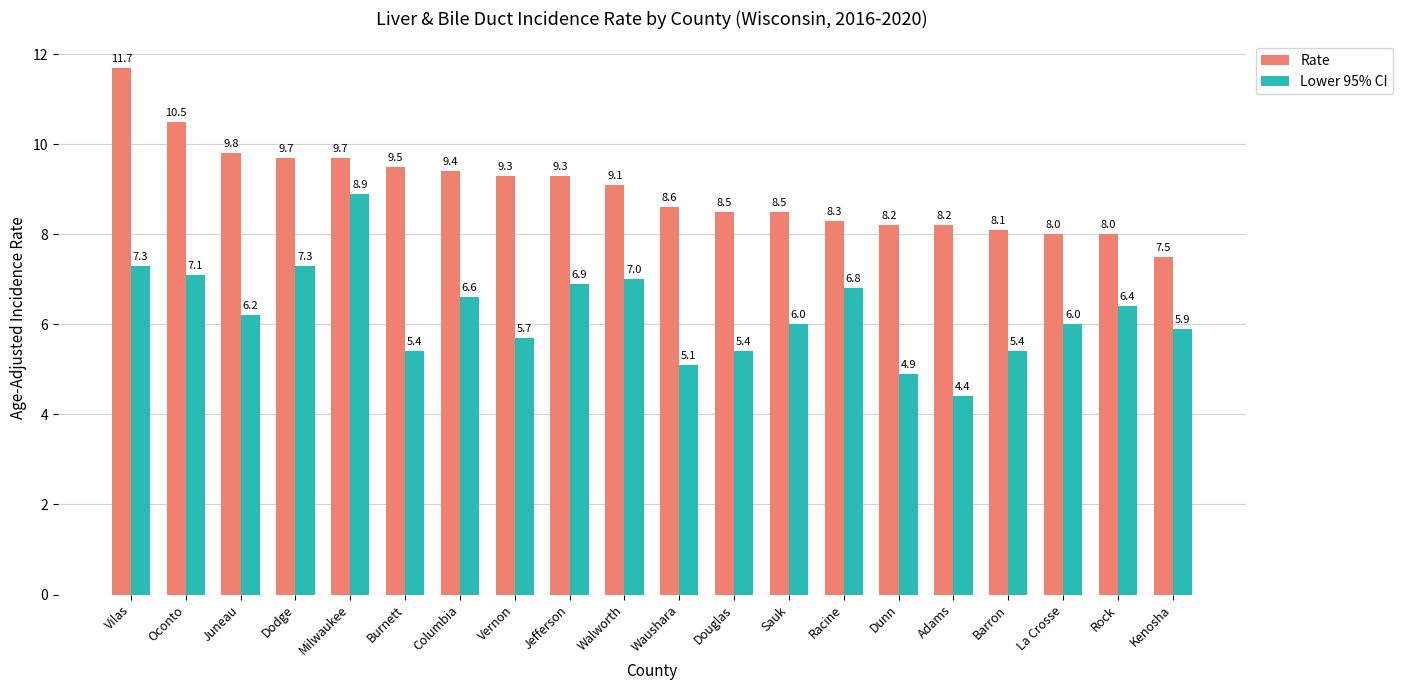

How many values in the Rate series are below 9?

10